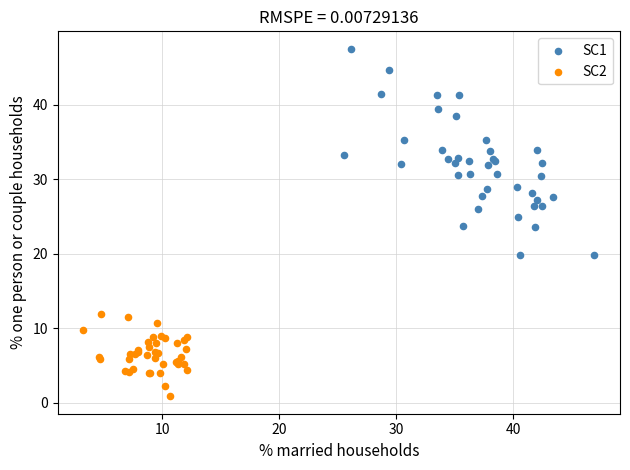

What are all the series names shown in the legend?

SC1, SC2